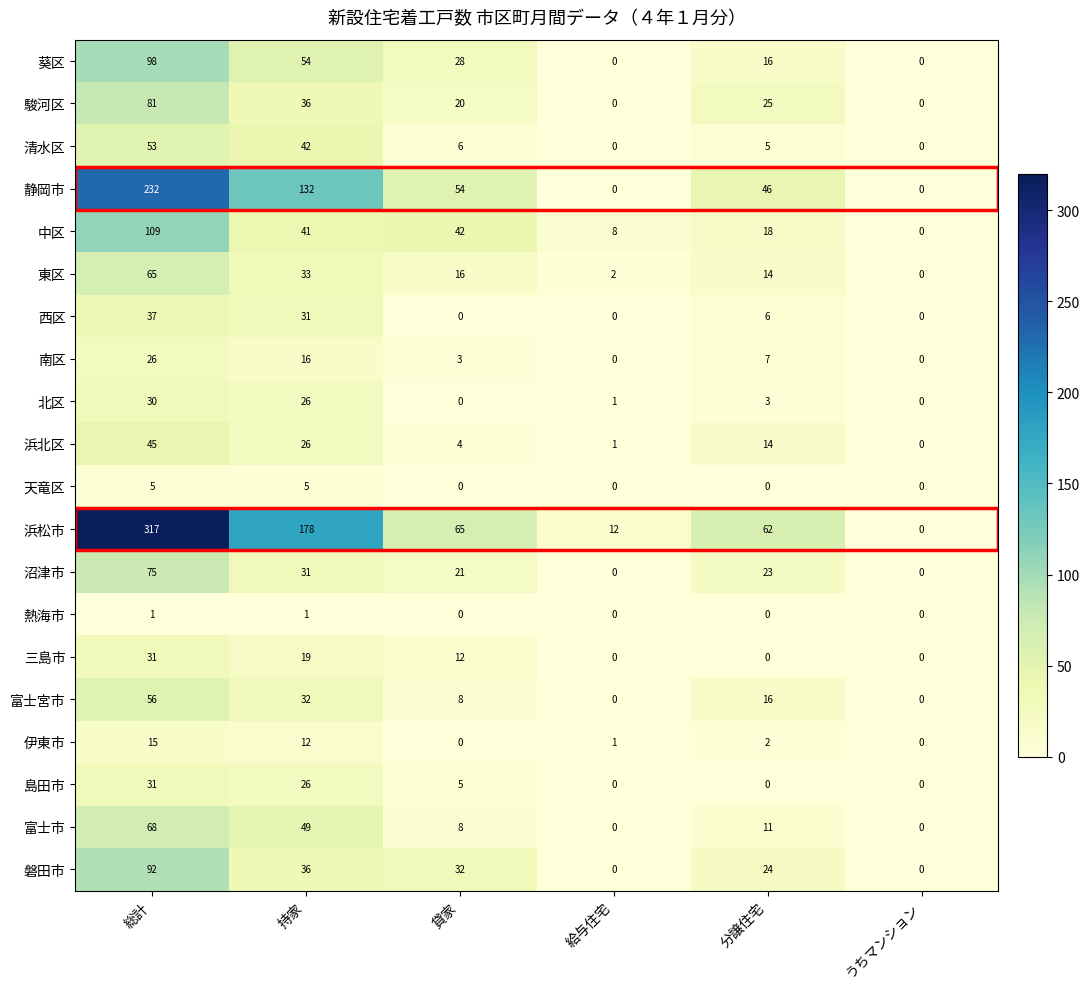

Which category has the highest value across all series?

総計